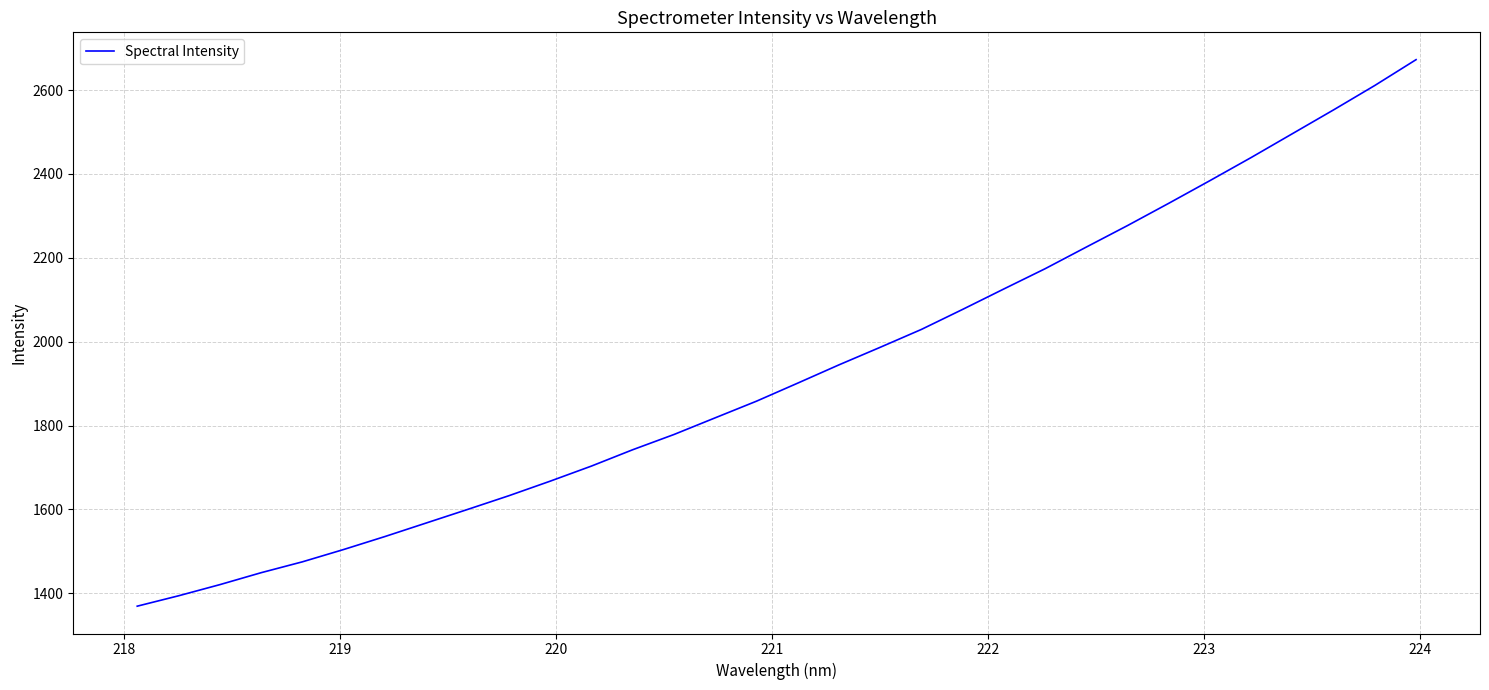

Reading right to left, transcribe all the data shown in this chart.

2672.6	2611.1	2552.9	2496.1	2439.3	2384.2	2330.1	2277.0	2225.7	2174.0	2125.8	2077.0	2029.2	1986.6	1944.7	1901.1	1858.0	1818.3	1778.6	1742.2	1703.3	1667.2	1632.6	1599.8	1567.6	1535.3	1504.3	1474.9	1449.0	1420.5	1393.9	1369.1